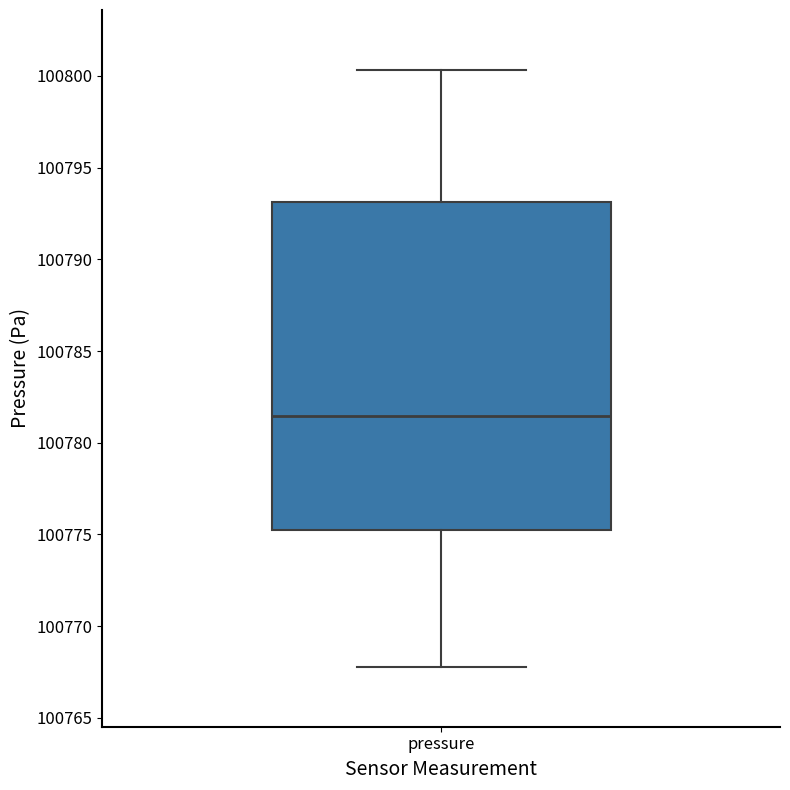

Where does the upper whisker of the box for pressure end on the y-axis? The values are not printed on the chart, so give them approximately, as read against the axis.

100800.5